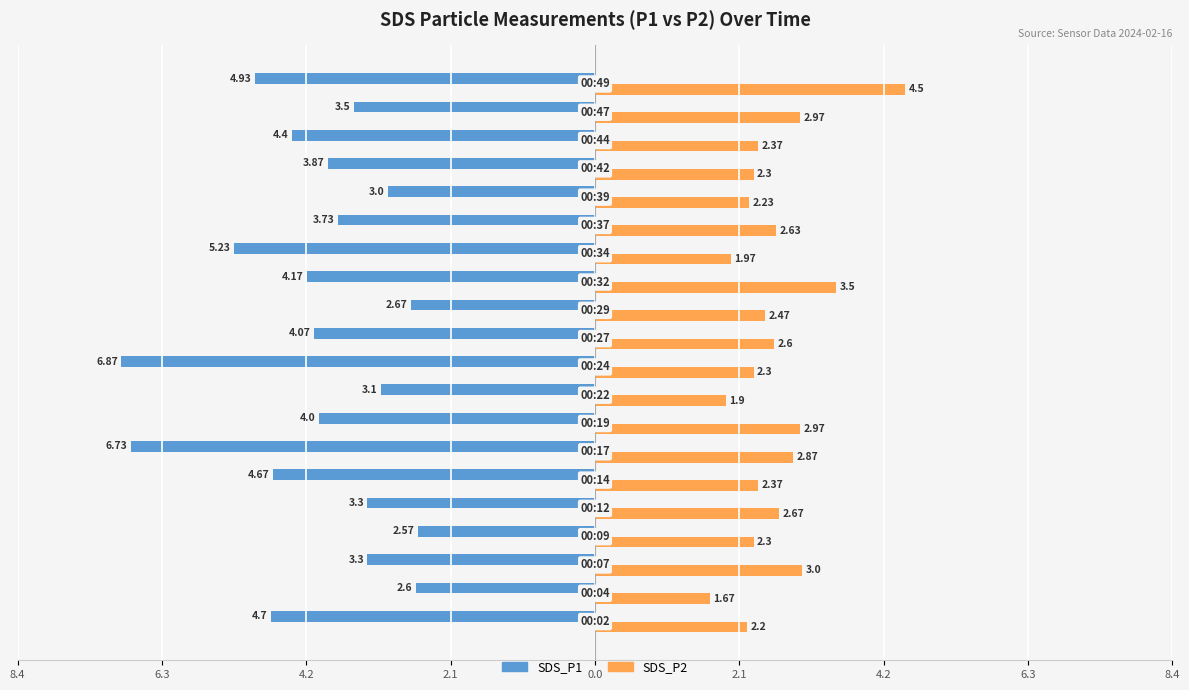

What are all the series names shown in the legend?

SDS_P1, SDS_P2